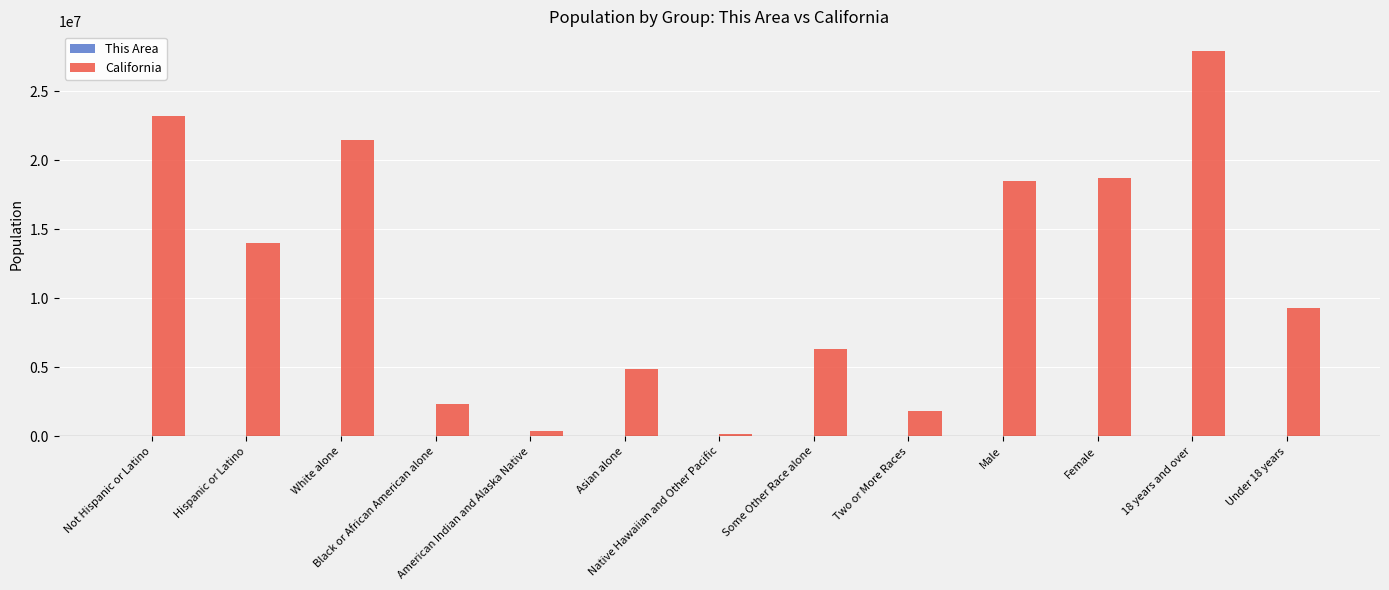

Which series has the largest total across all categories?

California